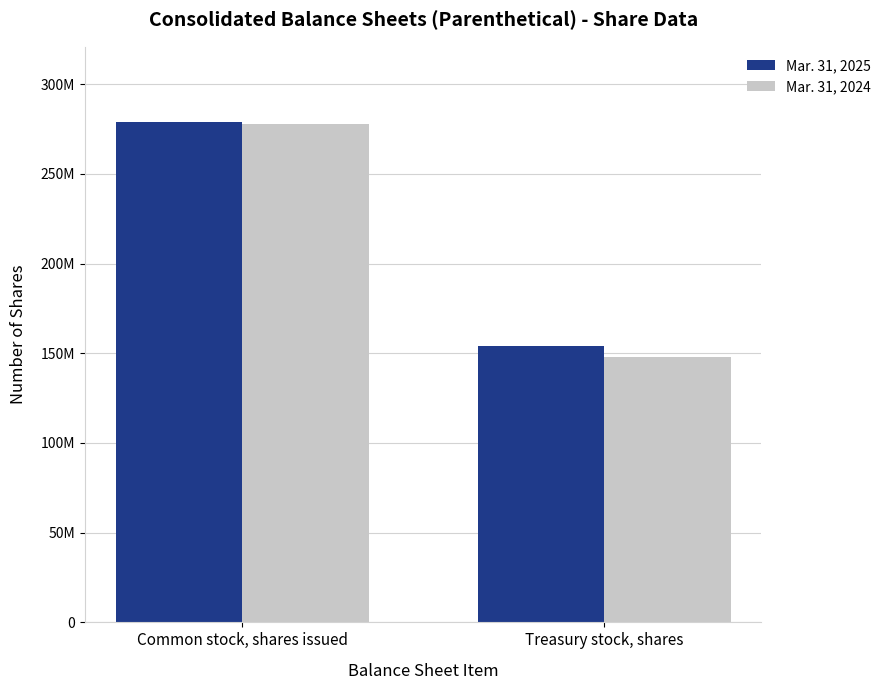

What is the value of the Mar. 31, 2025 bar at the 2nd from the left?

154000000